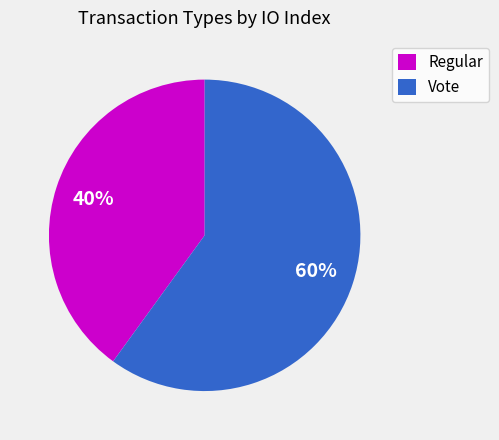

To the nearest percent, what is the combined percentage of Regular and Vote?

100%